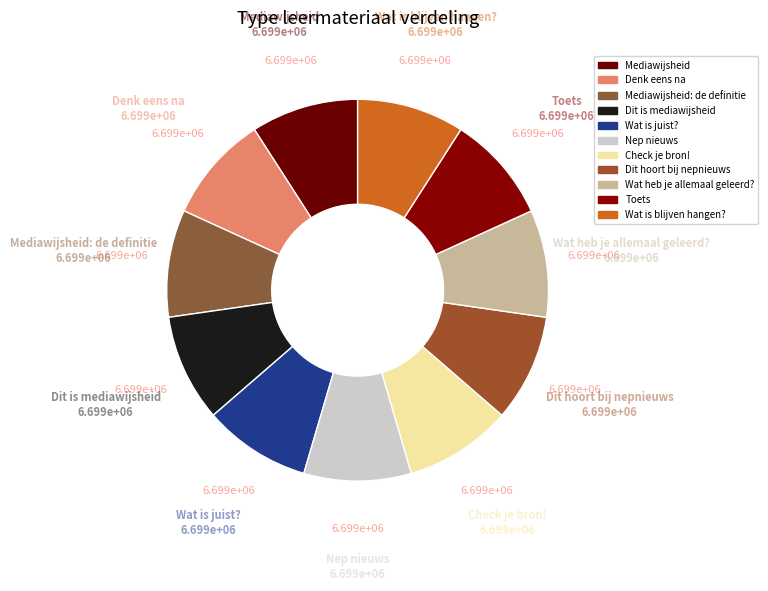

How many slices are in this pie chart?

11